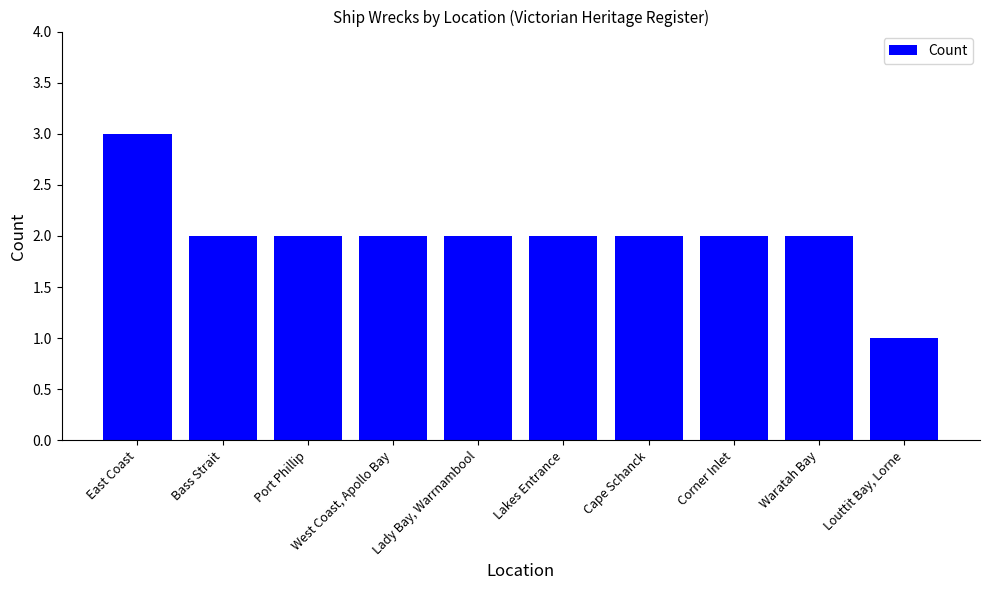

Which has a higher value, Louttit Bay, Lorne or Lakes Entrance?

Lakes Entrance